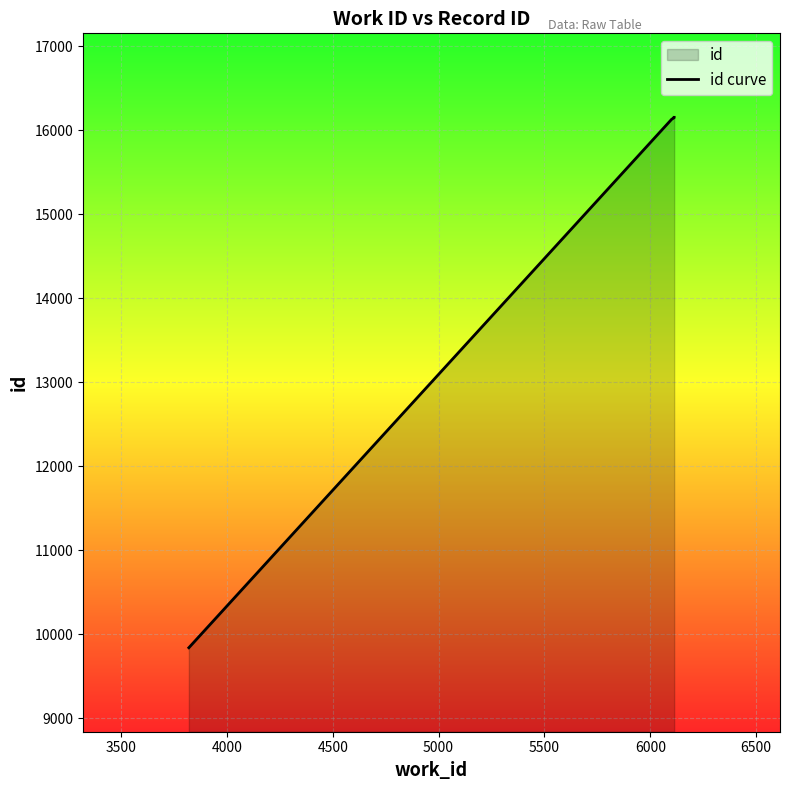

What is the value of the 2nd point from the left?

16131